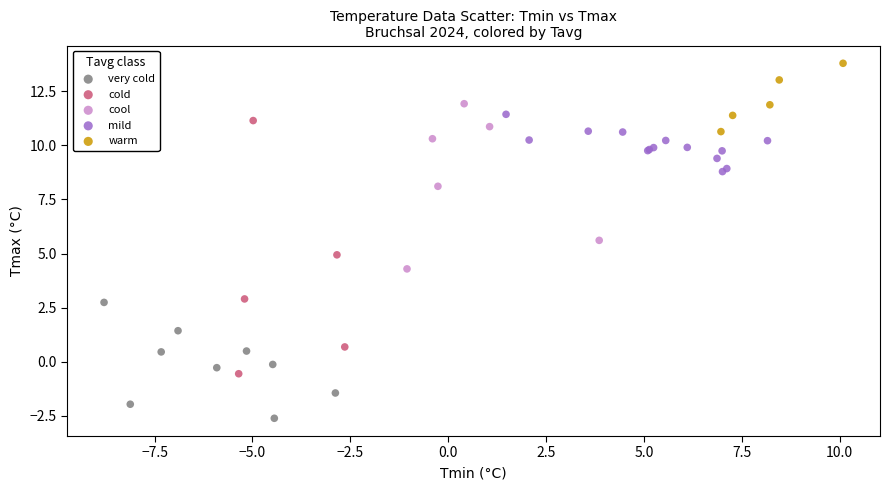

Which series has the largest Y range (max minus min)?

cold